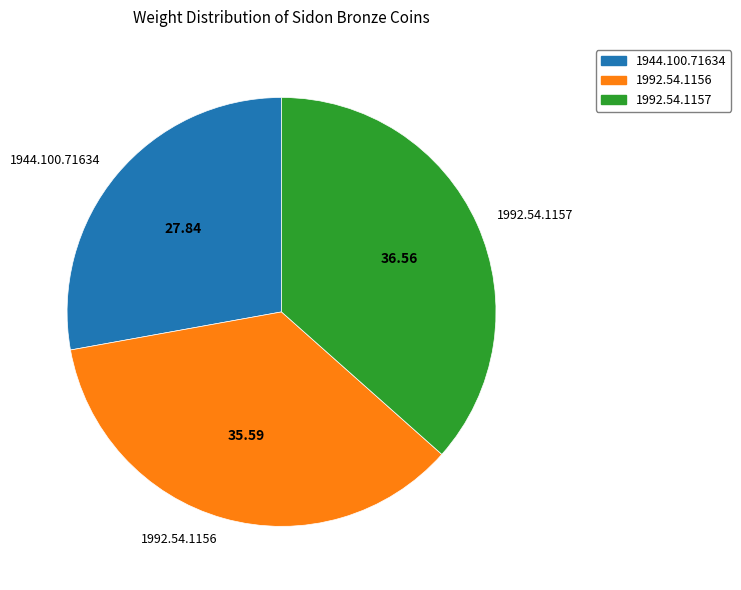

Count the number of slices in the pie.

3